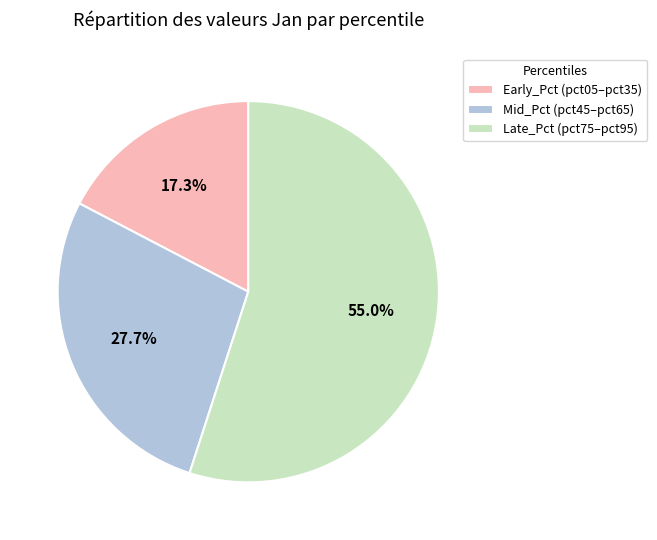

How much of the chart is everything except Early_Pct (pct05–pct35)?

82.7%